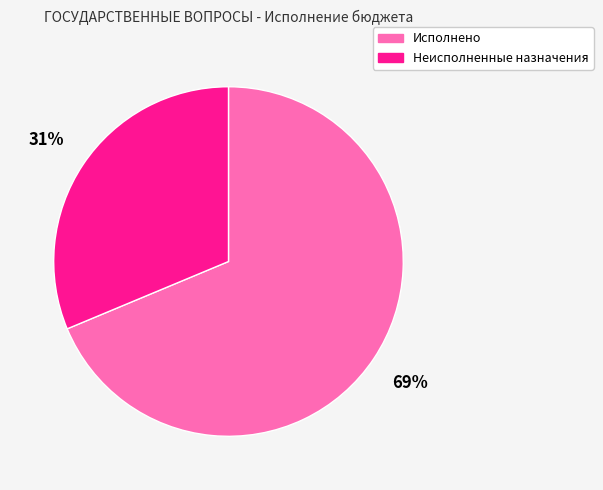

Is it true that Исполнено is 69% of the pie?

True